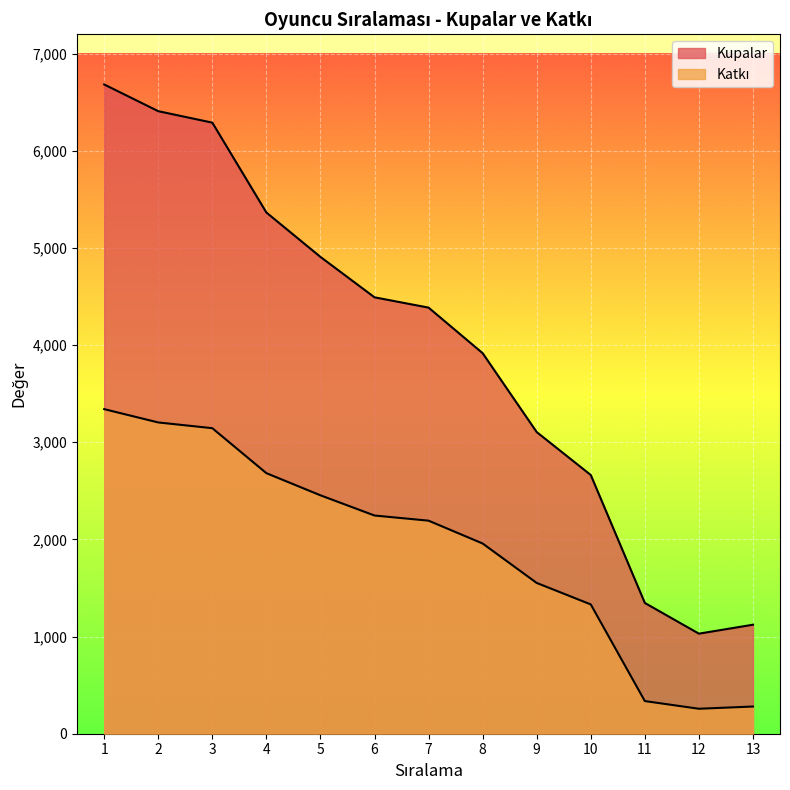

What is the value of the Kupalar point at the 9th from the left?

3105